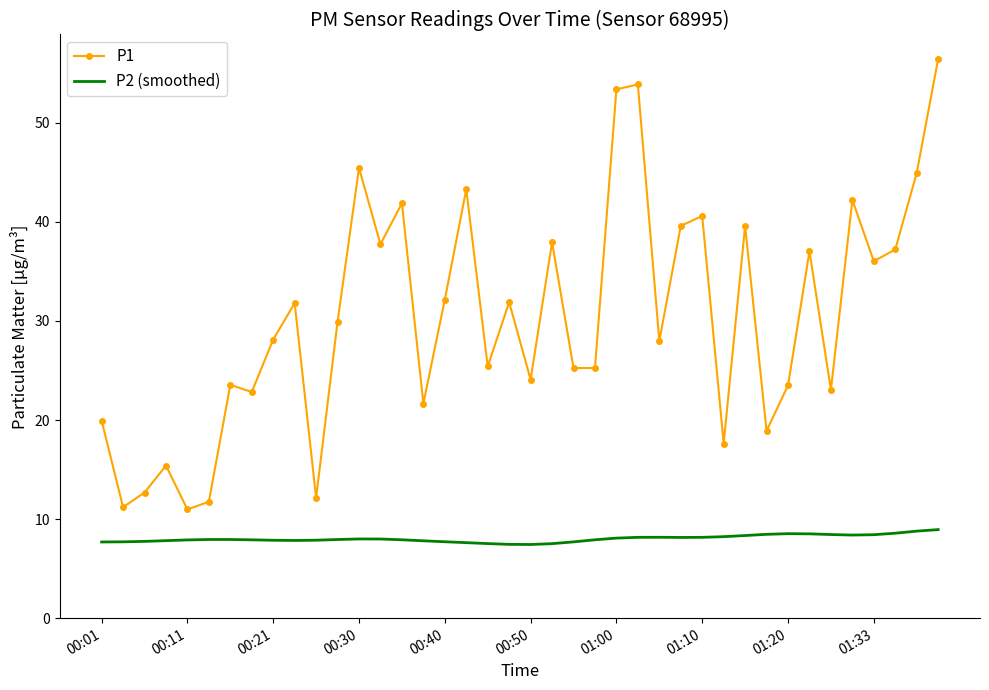

True or false: P2 (smoothed) and P1 cross at least once.

False